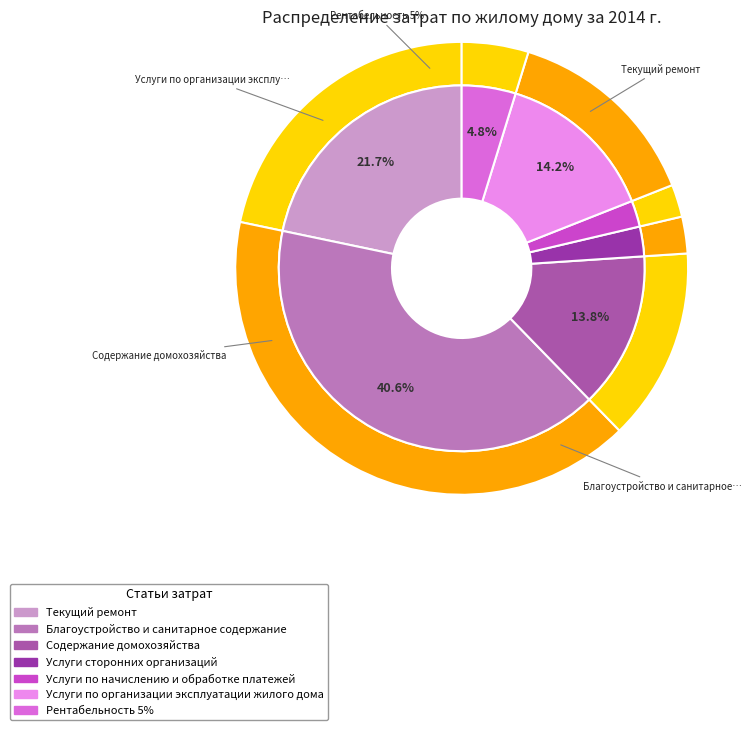

To the nearest percent, what is the combined percentage of Услуги сторонних организаций and Благоустройство и санитарное содержание?

43%